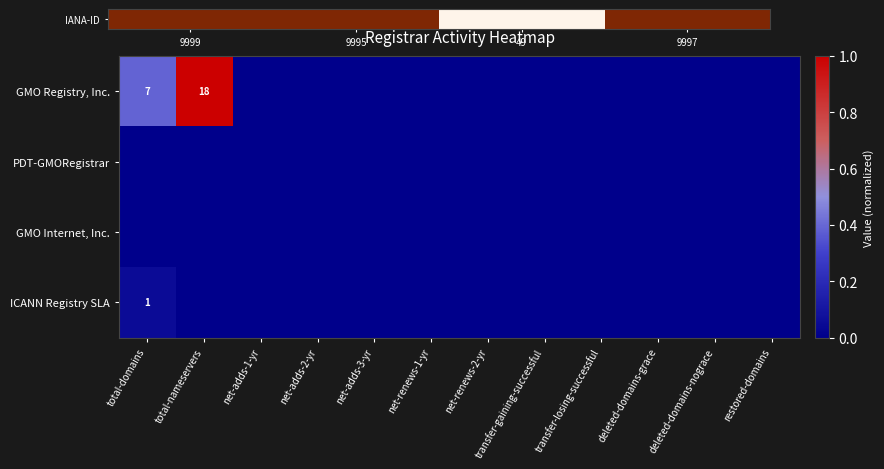

The ICANN Registry SLA series shows 0.0 at deleted-domains-nograce. True or false?

True